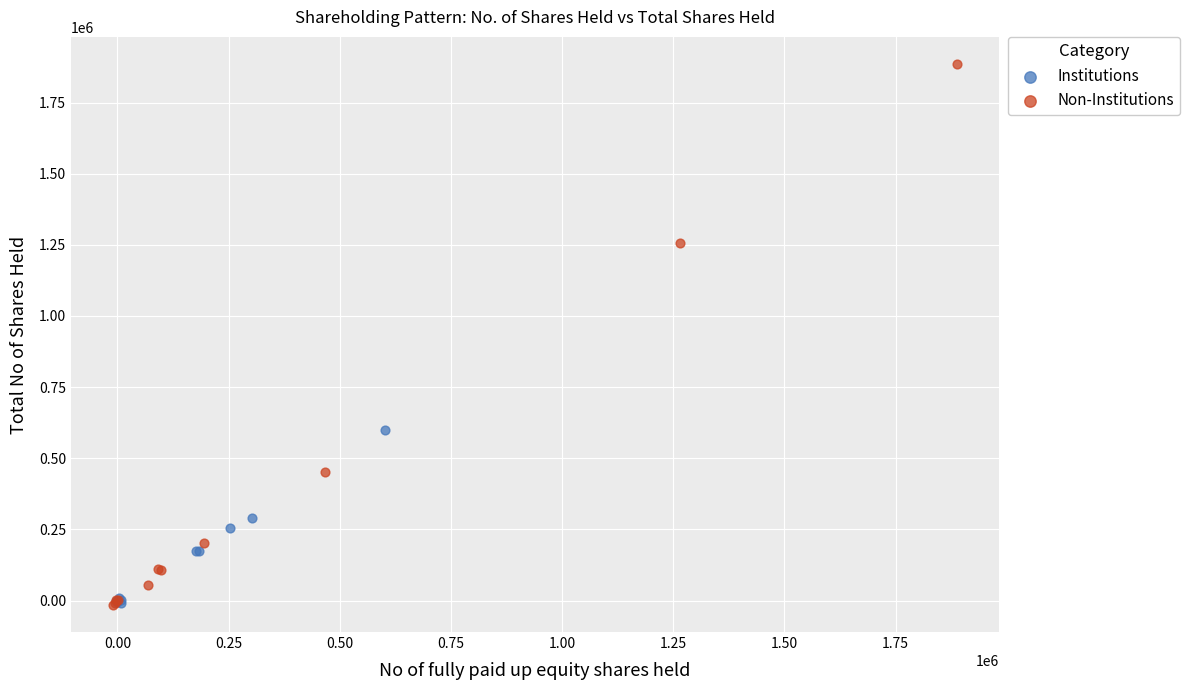

What are all the series names shown in the legend?

Institutions, Non-Institutions